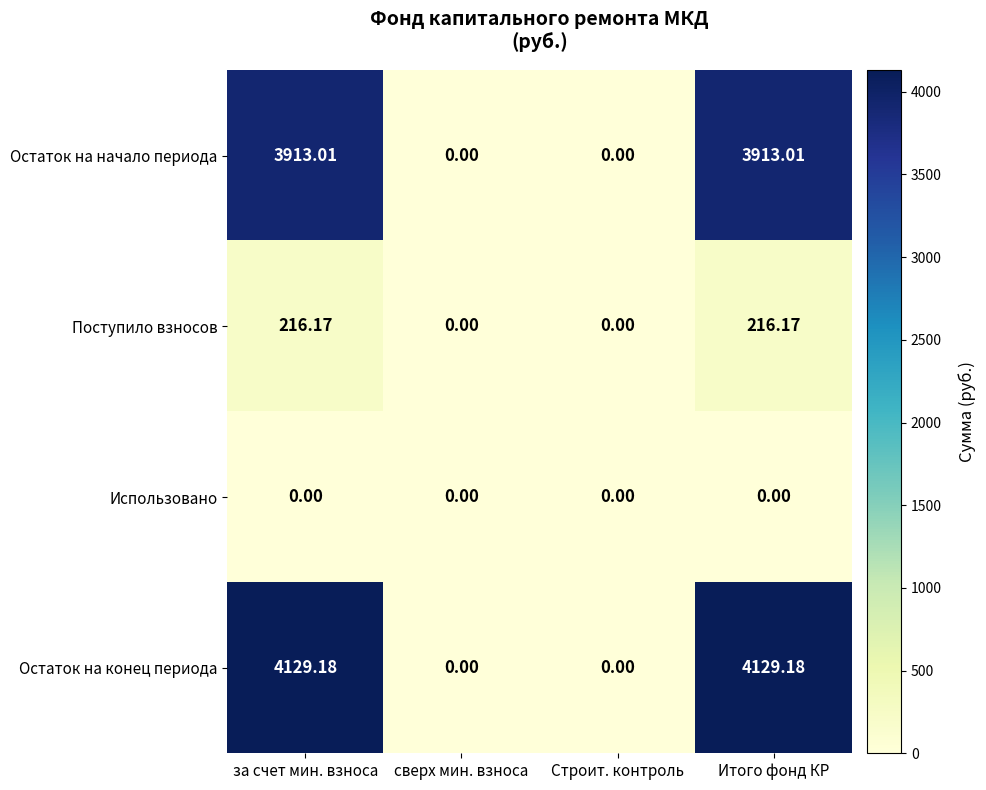

Which series has the largest total across all categories?

Остаток на конец периода